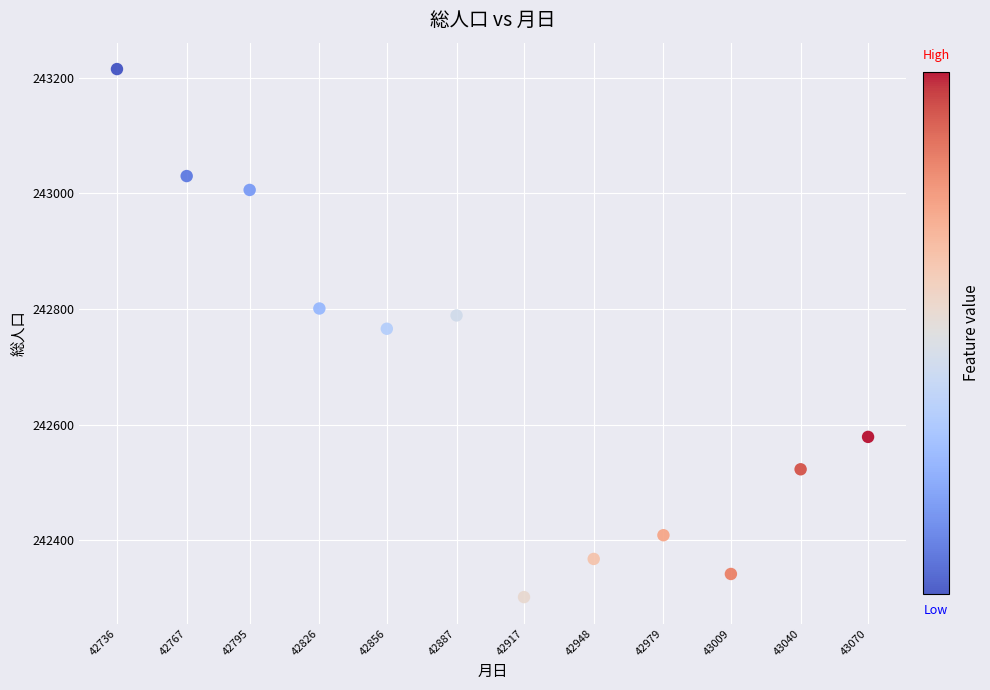

What is the range of Y values (max minus min)?

913